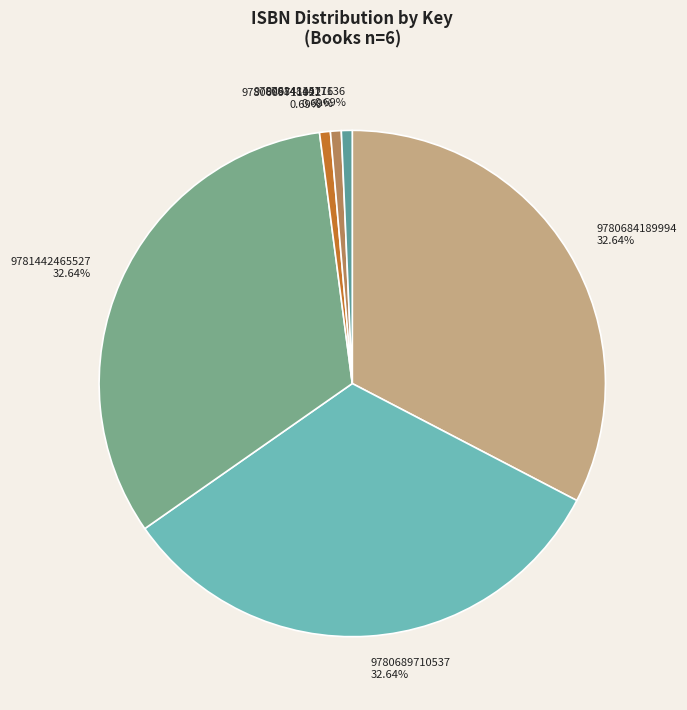

Is it true that 9781442465527 is 43% of the pie?

False